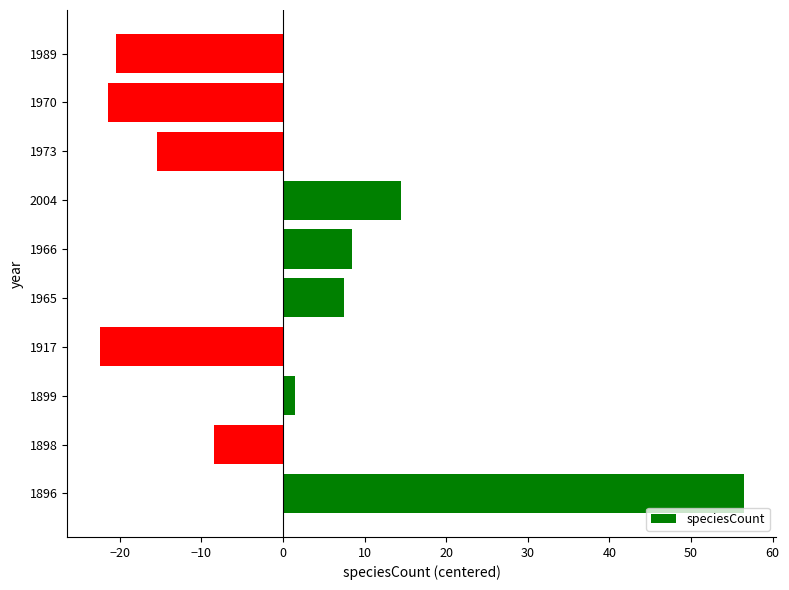

Does the chart contain stacked bars?

No